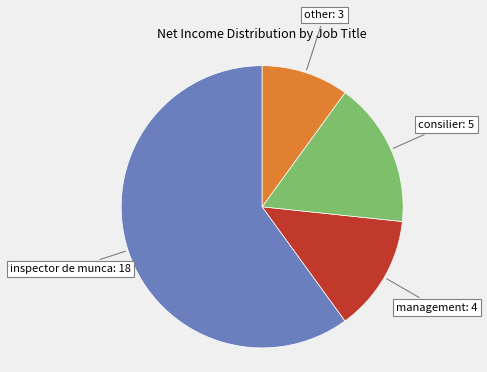

Is there any slice that represents more than half of the pie?

Yes